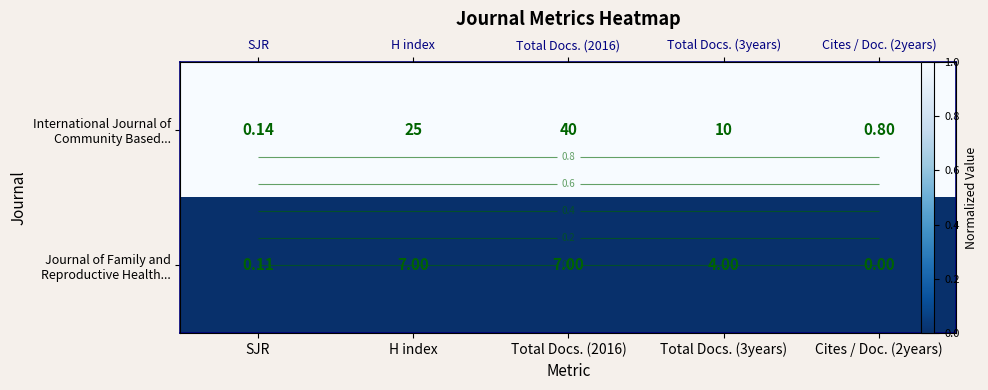

Between H index and SJR, which is larger?

H index